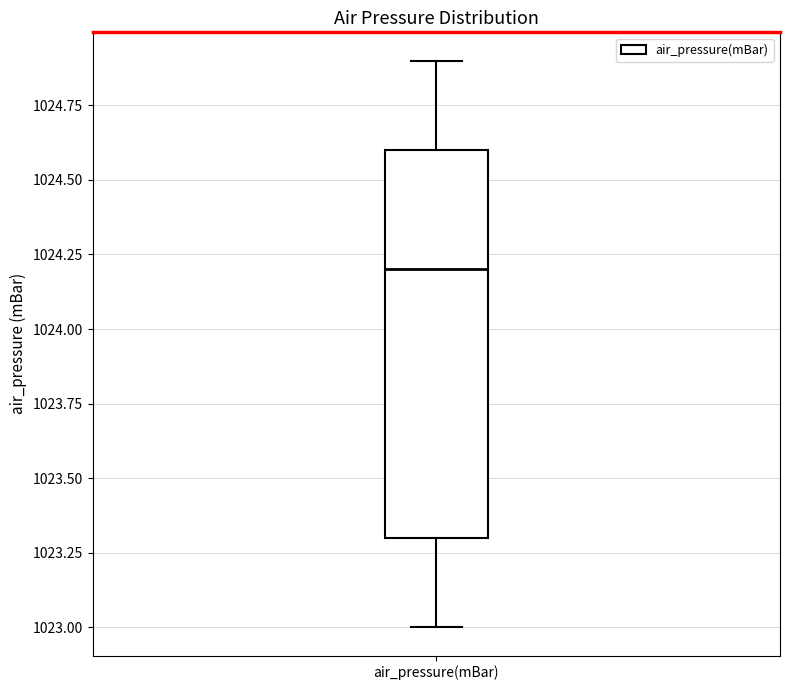

Read this box plot against the y-axis: the position of the median line, the range covered by the box, and the ends of both whiskers. The values are not printed on the chart, so give them approximately, as read against the axis.

median 1024.2, box 1023.3 to 1024.6, whiskers 1023.0 to 1024.9